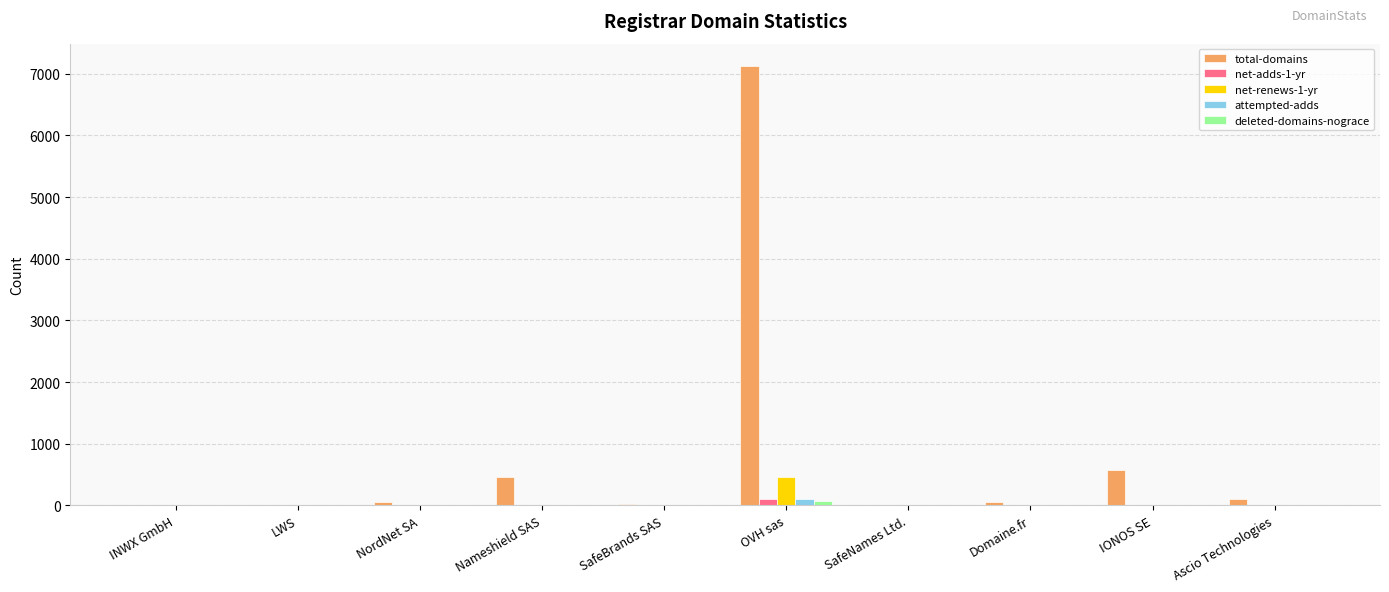

At which label does net-renews-1-yr reach its peak?

OVH sas